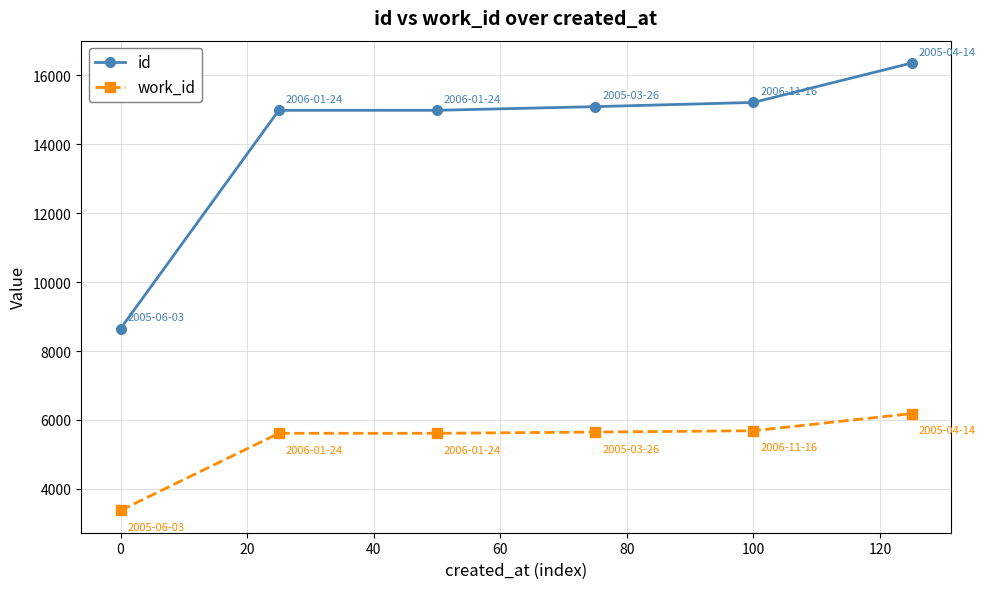

What is the average value of the work_id series?

5352